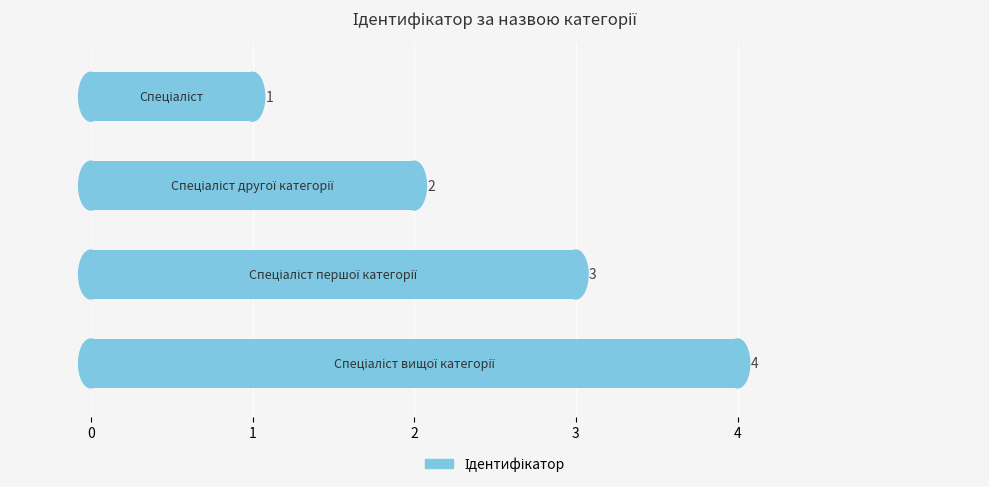

Count the values in the range 2 to 4.

3